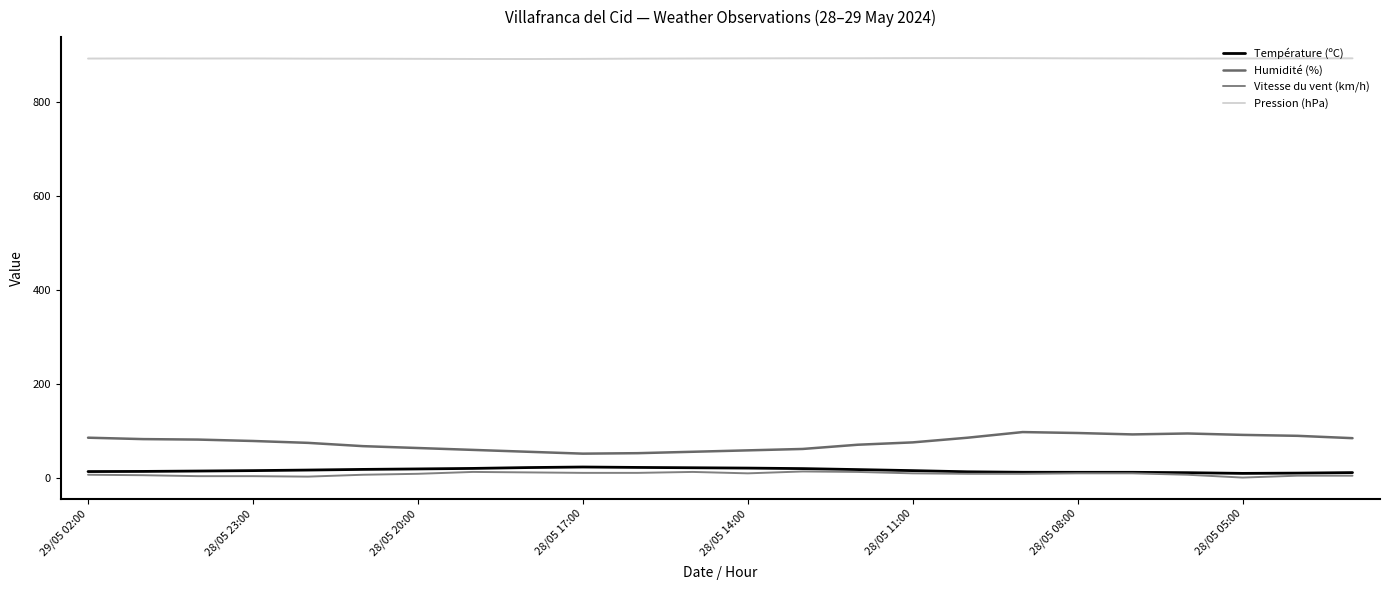

Does the chart display data point markers on the line(s)?

No